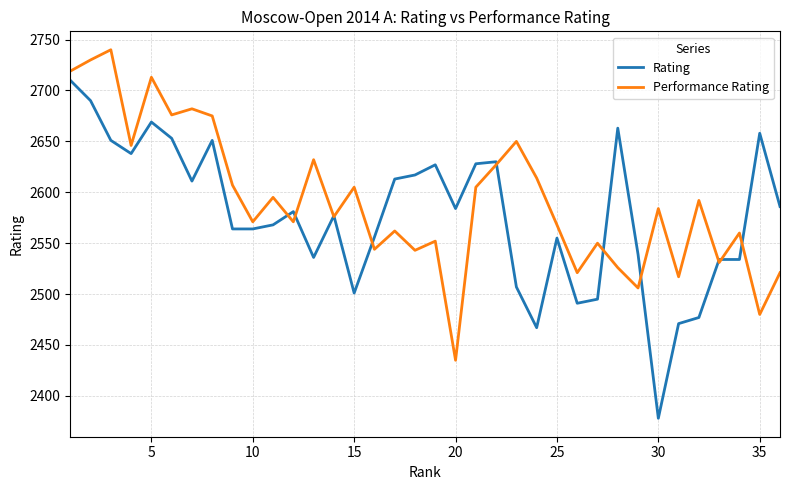

Which series has the largest range (max minus min)?

Rating